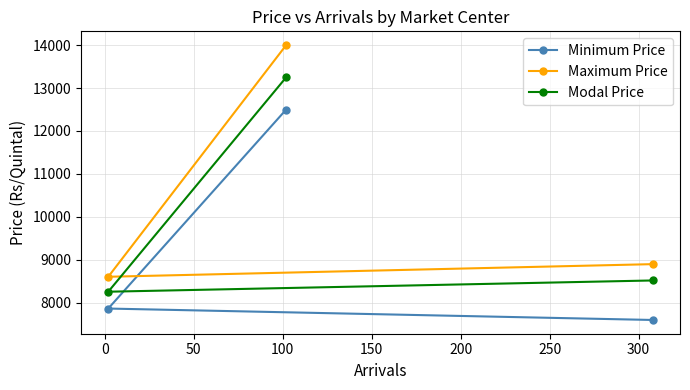

List the series in order of their overall mean, highest first.

Maximum Price, Modal Price, Minimum Price